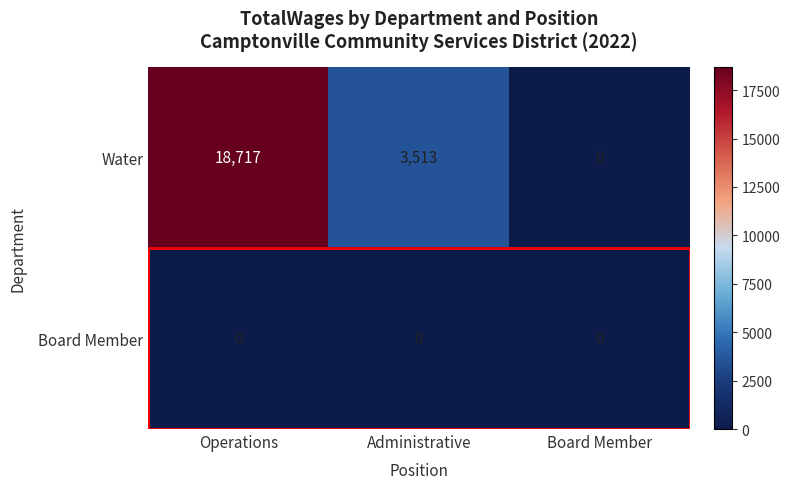

At which category does the chart reach its peak across all series?

Operations